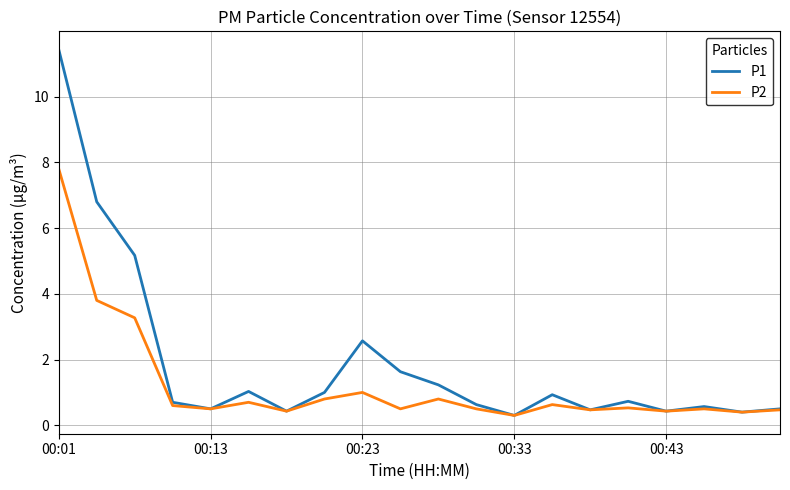

Which series has the largest range (max minus min)?

P1